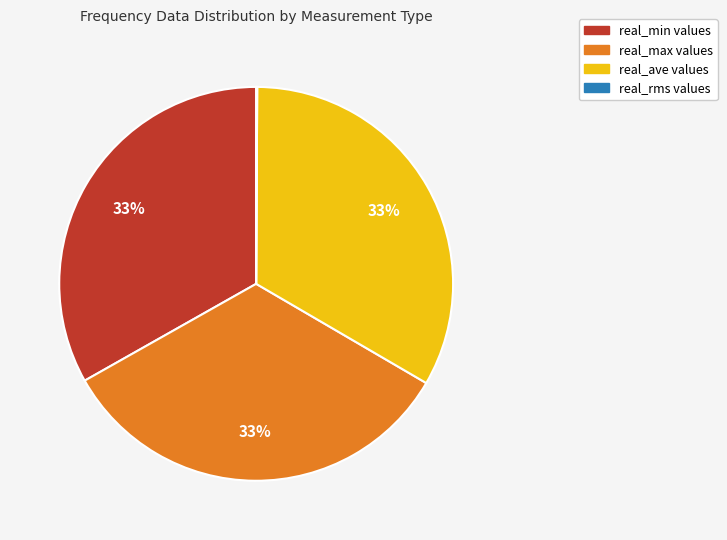

Do real_min and real_ave together represent more than half of the pie?

Yes